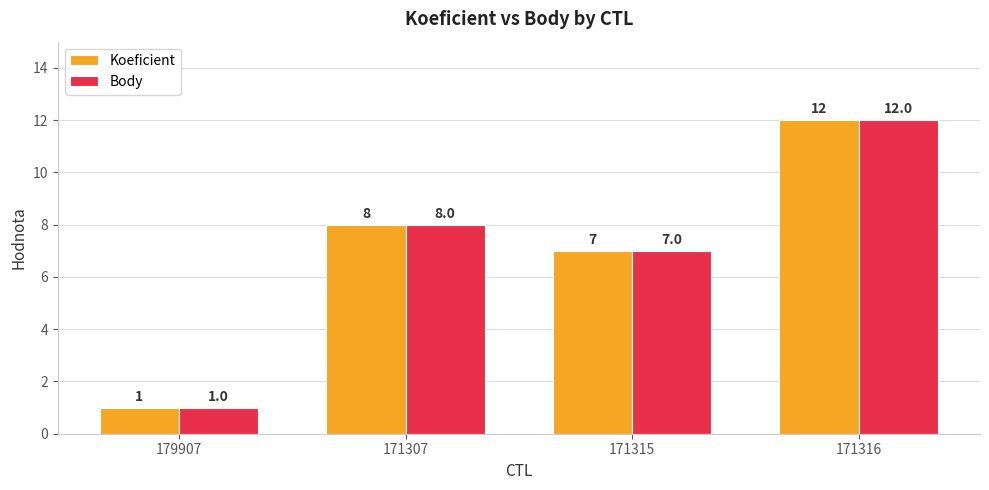

How many values in the Koeficient series are below 8?

2